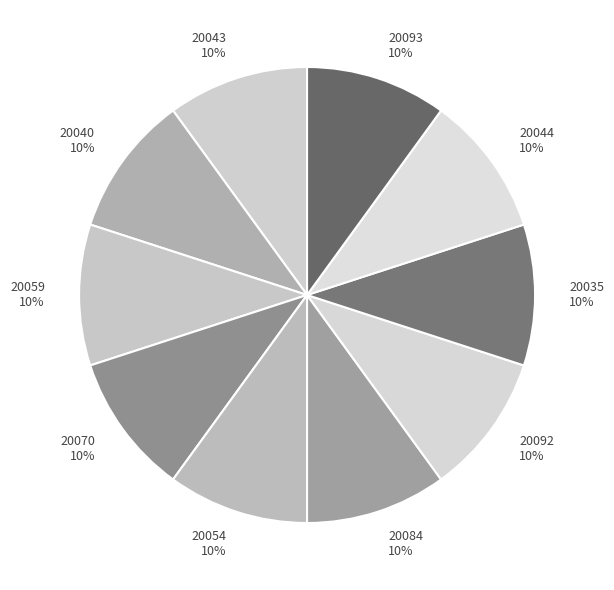

Does any single category account for the majority?

No